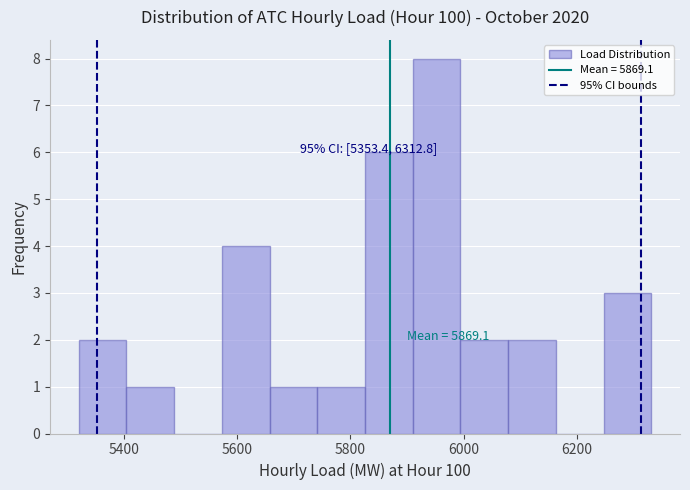

Which range on the x-axis has the tallest bar?

5920 to 6000